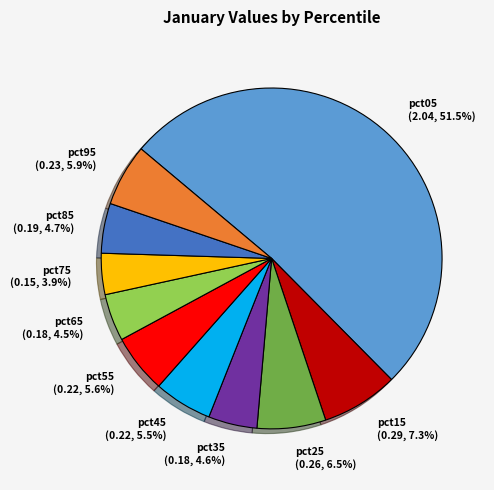

Combined, what portion of the pie is pct15 and pct45?

12.8%